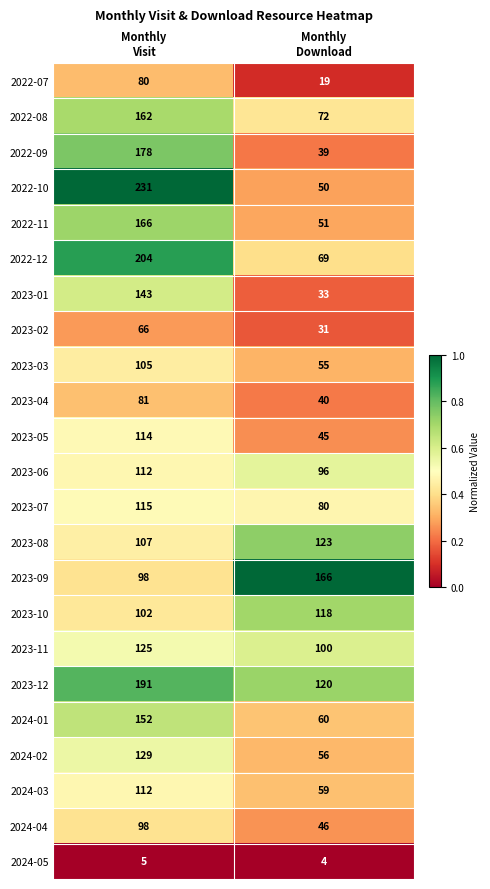

Which series has the largest range (max minus min)?

2022-10